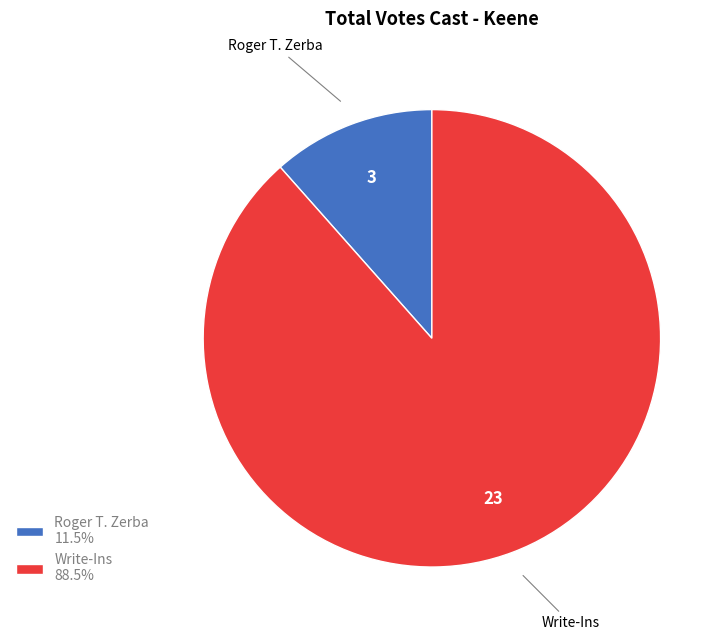

Is there a majority slice in this chart?

Yes